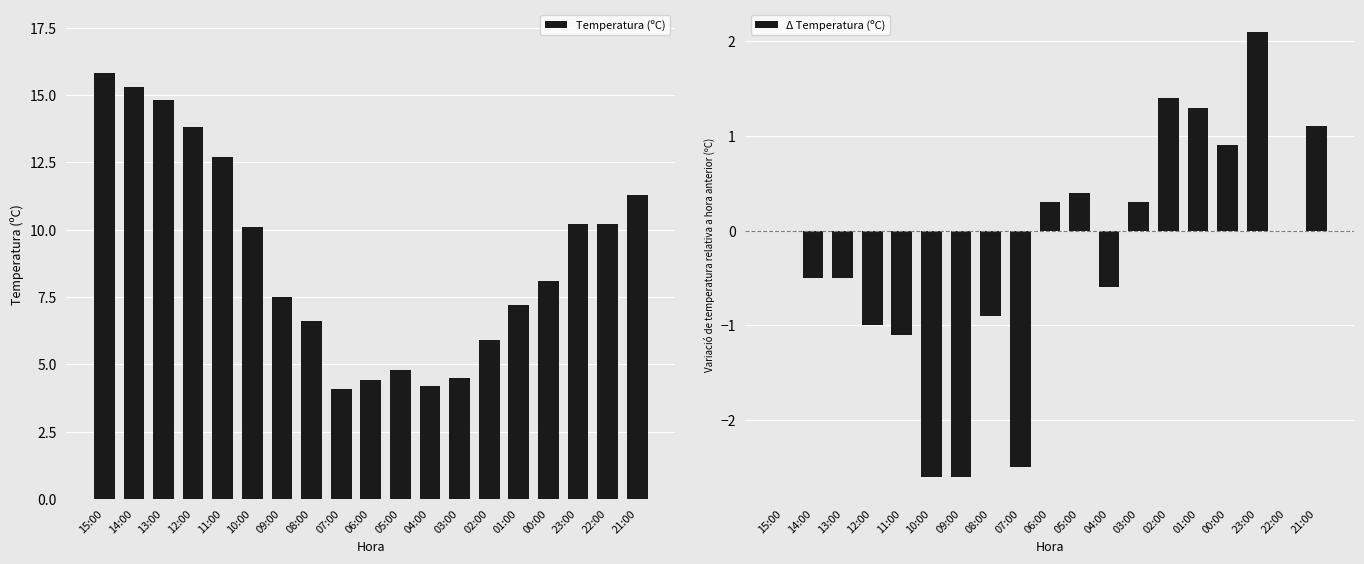

Are the bars grouped side by side (vs. stacked)?

Yes